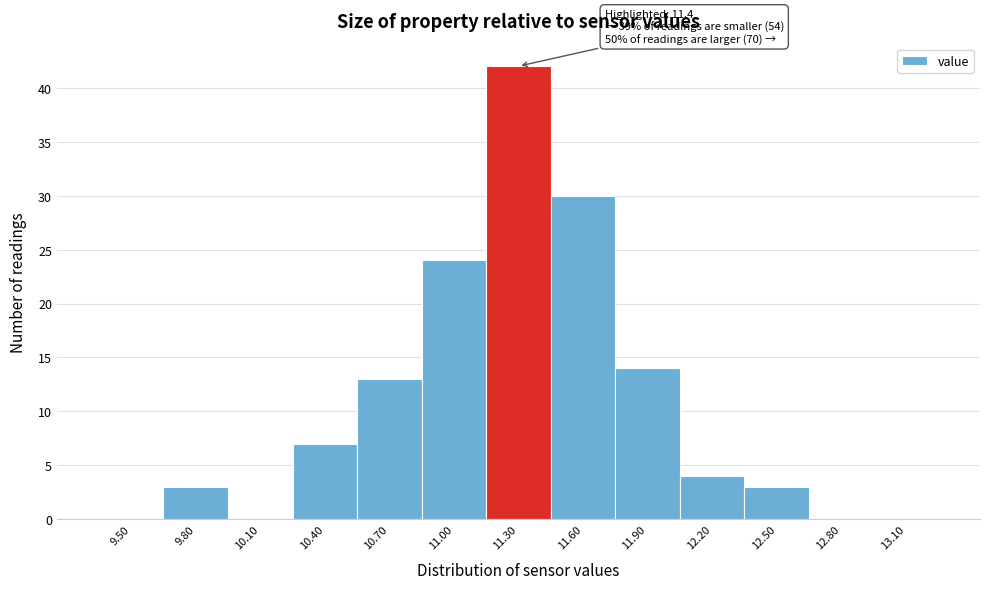

Reading left to right, extract all data points from this chart.

9.50=0	9.80=3	10.10=0	10.40=7	10.70=13	11.00=24	11.30=42	11.60=30	11.90=14	12.20=4	12.50=3	12.80=0	13.10=0